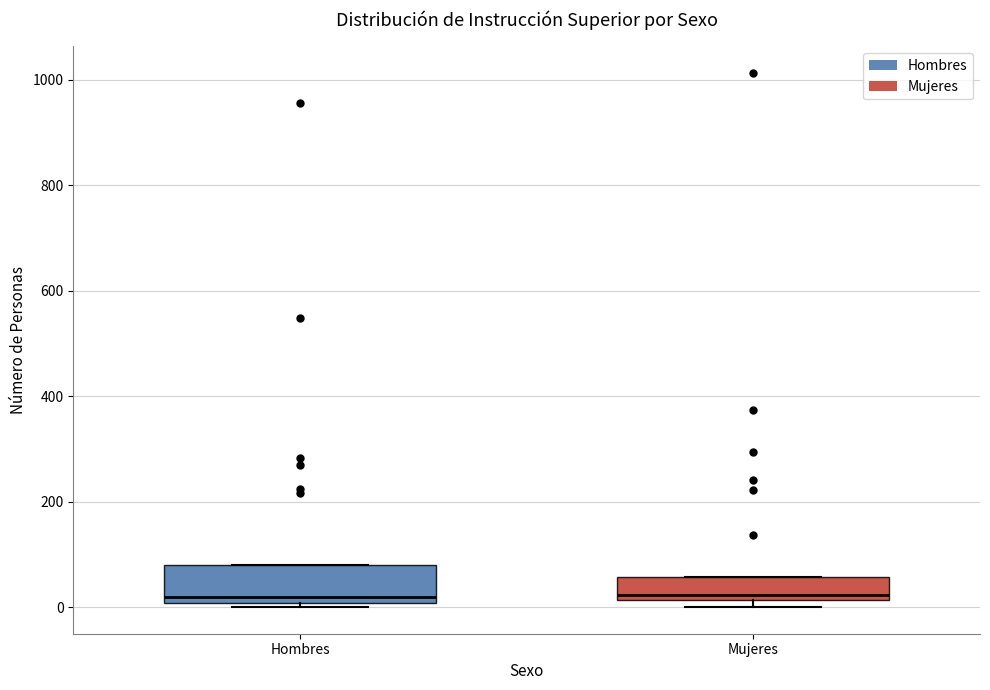

Where is the lower edge of the box for Mujeres on the y-axis? The values are not printed on the chart, so give them approximately, as read against the axis.

20